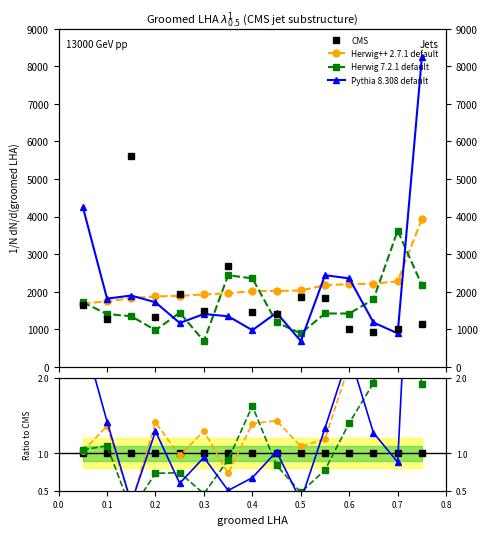

Is the value of CMS at 0.5 greater than the value of Herwig++ 2.7.1 default at 0.5?

No